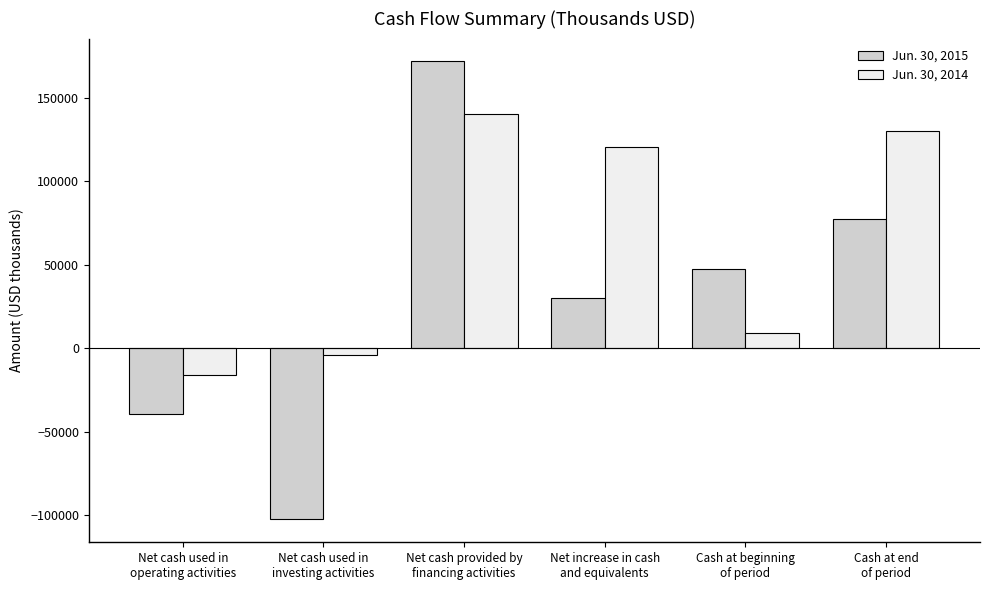

Reading left to right, transcribe all the data shown in this chart.

Jun. 30, 2015: Net cash used in
operating activities=-39375	Net cash used in
investing activities=-102564	Net cash provided by
financing activities=171955	Net increase in cash
and equivalents=30016	Cash at beginning
of period=47402	Cash at end
of period=77418
Jun. 30, 2014: Net cash used in
operating activities=-16114	Net cash used in
investing activities=-3732	Net cash provided by
financing activities=140678	Net increase in cash
and equivalents=120832	Cash at beginning
of period=9170	Cash at end
of period=130002